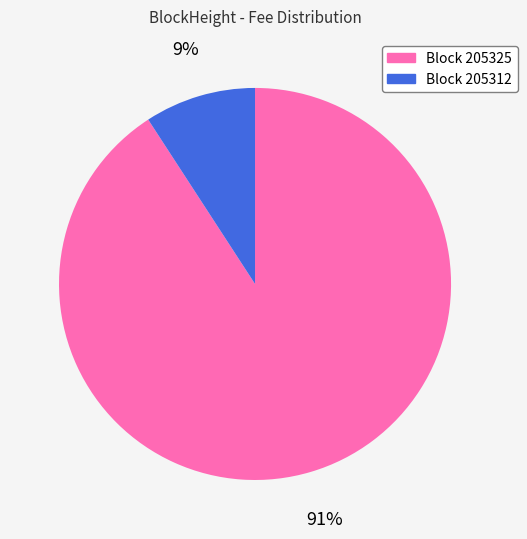

To the nearest percent, what is the average slice percentage?

50%